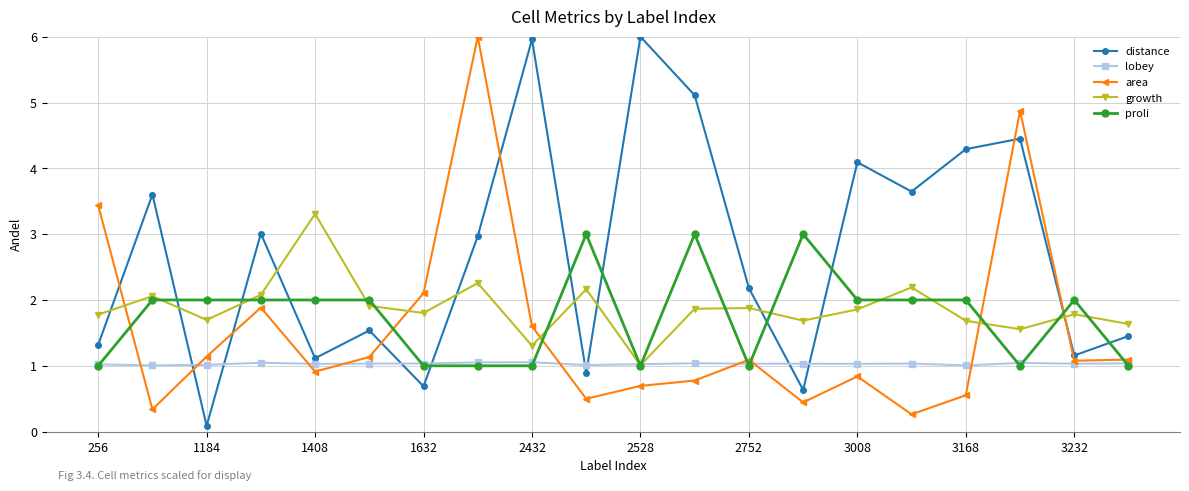

How many intersections are there between distance and growth?

10